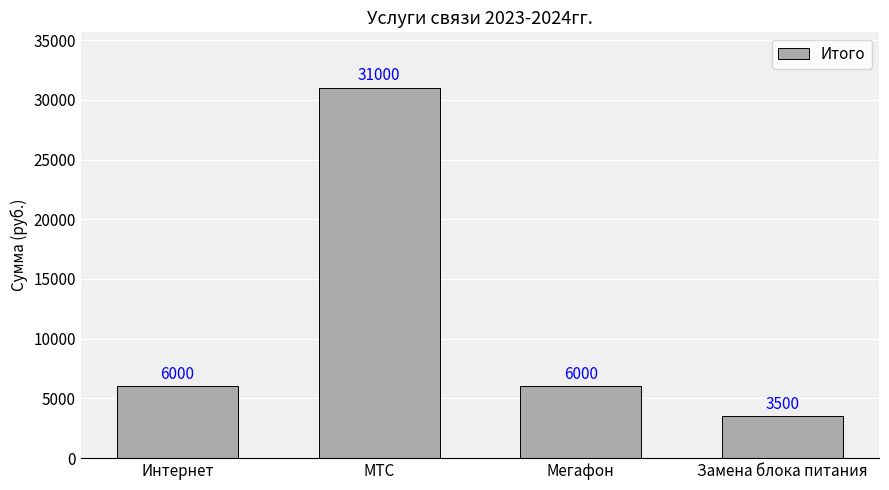

What is the average value?

11625